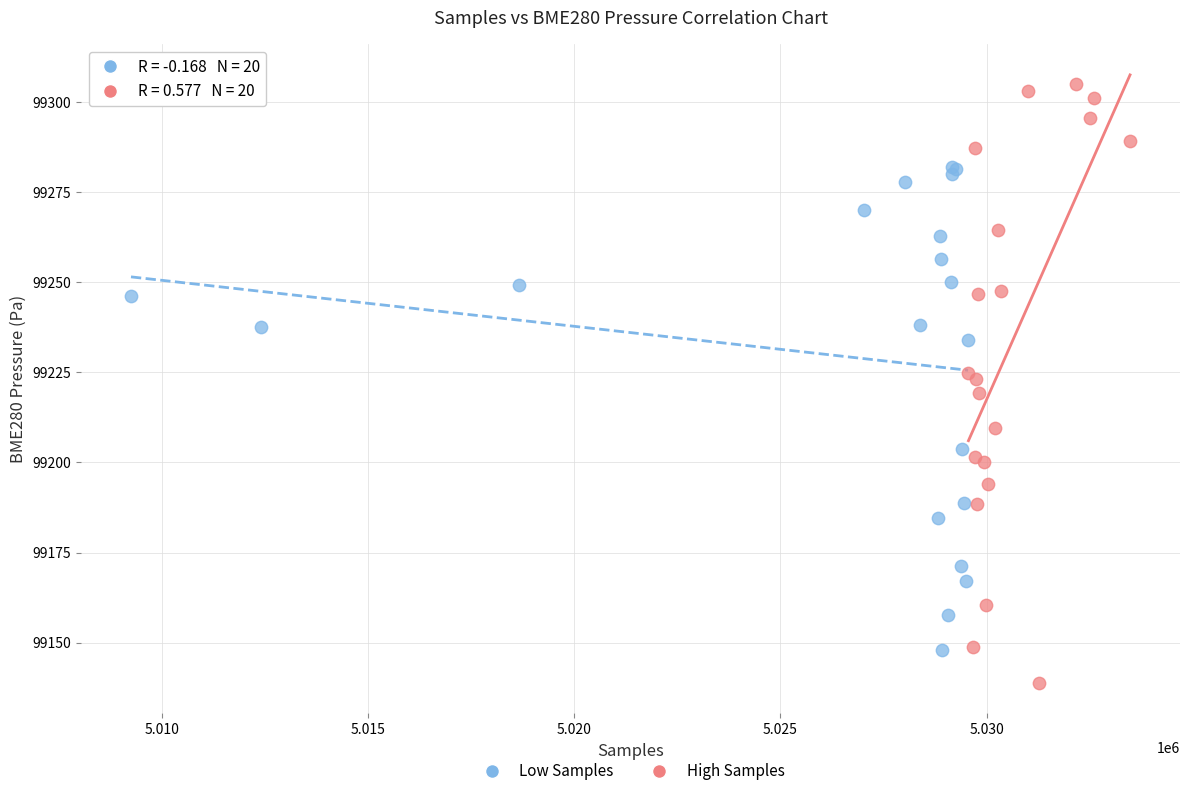

Which series reaches the minimum Y coordinate?

High Samples